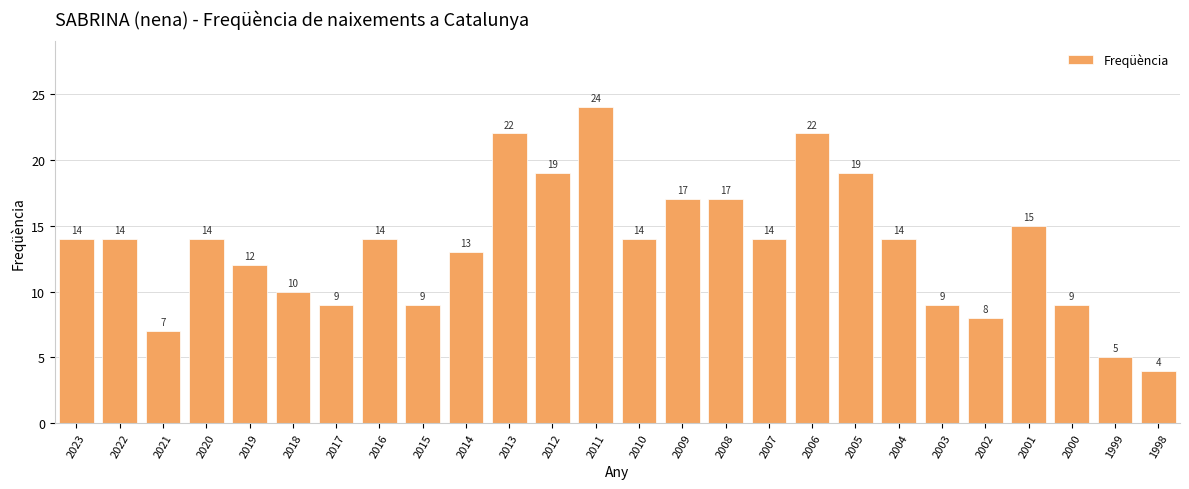

What is the difference between the maximum and minimum values?

20